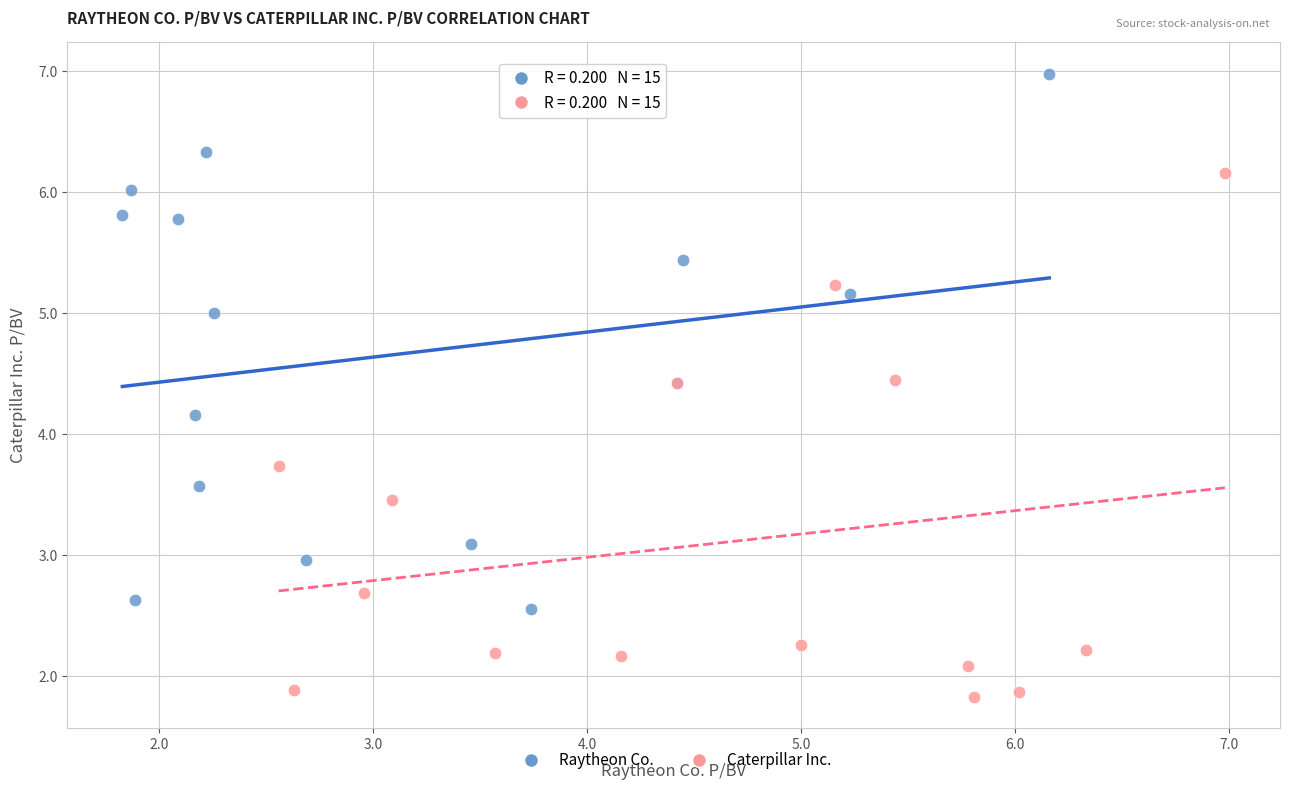

Which series contains the highest Y value?

Raytheon Co.